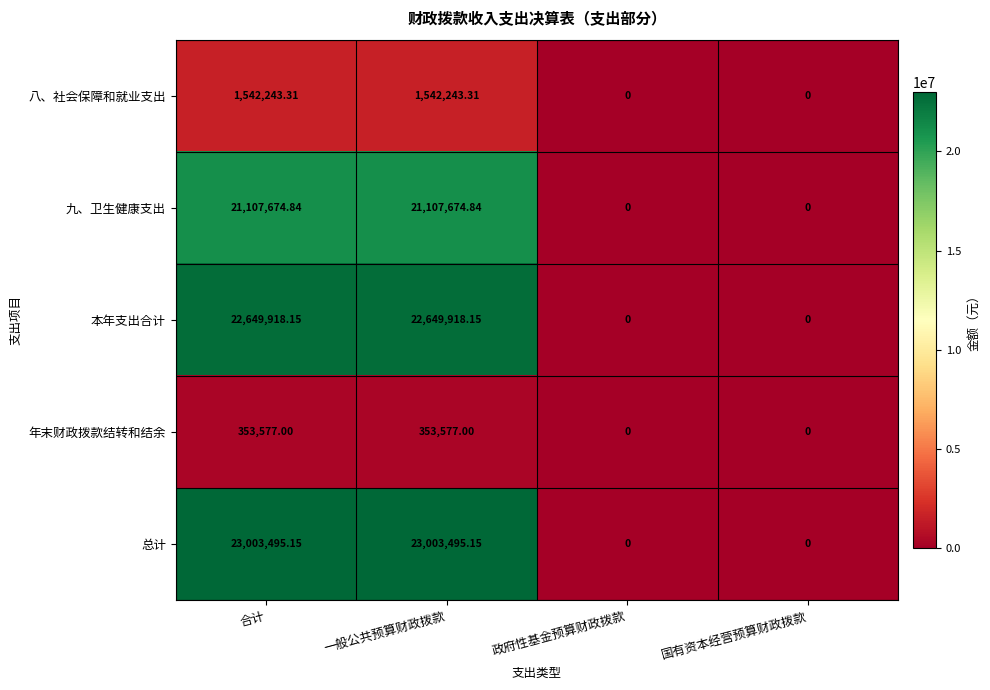

List the series in order of their peak value, lowest first.

年末财政拨款结转和结余, 八、社会保障和就业支出, 九、卫生健康支出, 本年支出合计, 总计